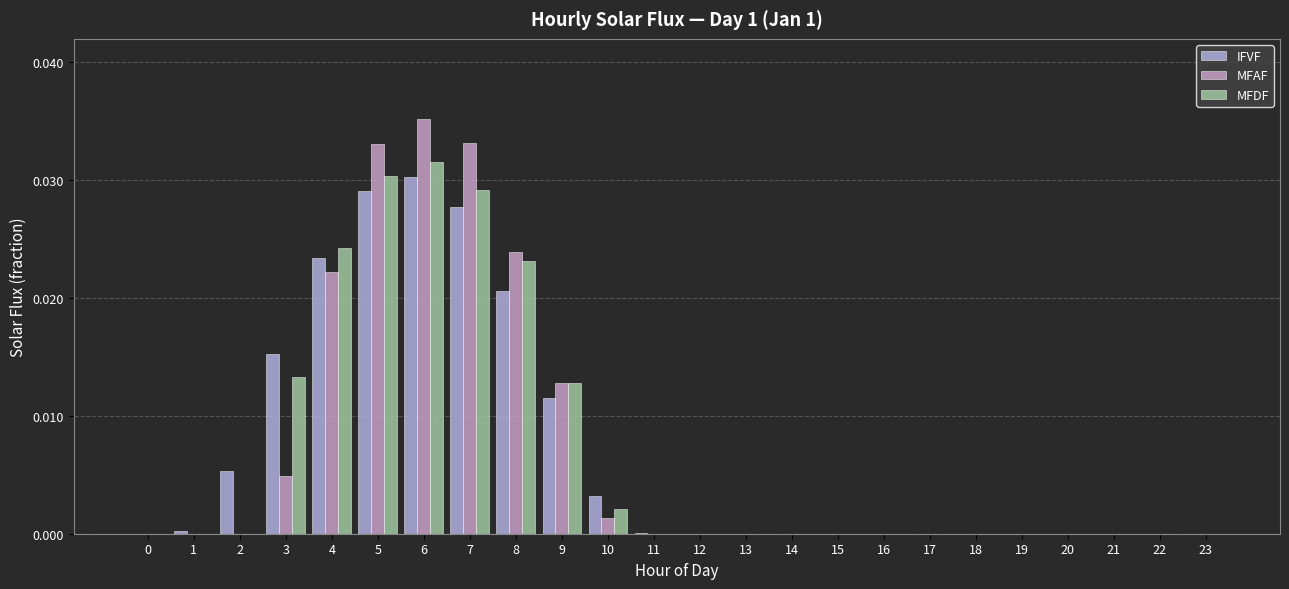

Which series has the widest spread of values?

MFAF